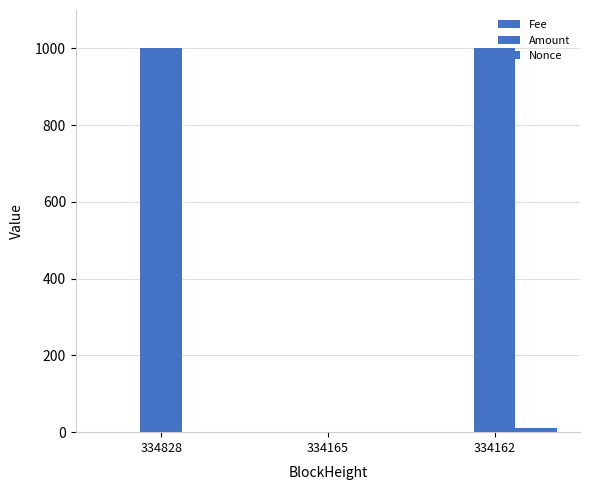

Reading right to left, transcribe all the data shown in this chart.

Fee: 334162=0.0	334165=0.0	334828=0.0
Amount: 334162=1001.0	334165=0.0	334828=1000.0
Nonce: 334162=11.0	334165=0.0	334828=1.0